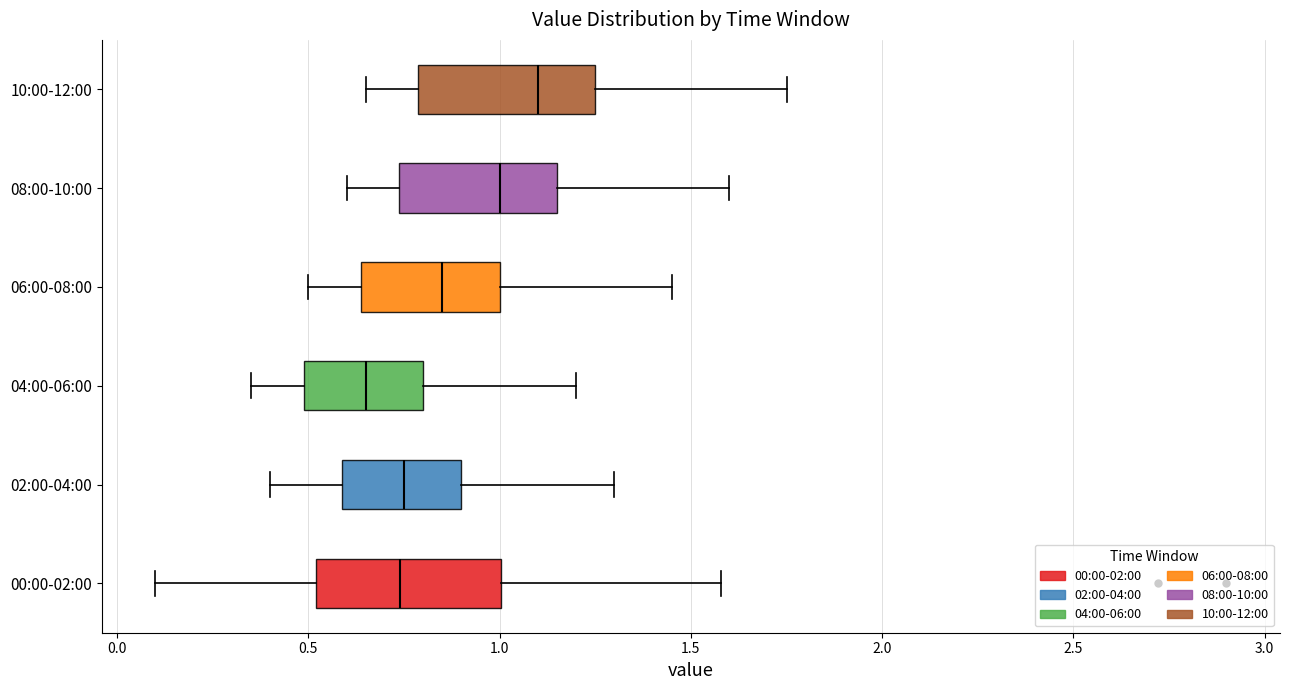

Reading bottom to top, read every box against the x-axis: the position of its median line, the range the box covers, and the ends of its whiskers. The values are not printed on the chart, so give them approximately, as read against the axis.

00:00-02:00: median 0.75, box 0.50 to 1.00, whiskers 0.10 to 1.60
02:00-04:00: median 0.75, box 0.60 to 0.90, whiskers 0.40 to 1.30
04:00-06:00: median 0.65, box 0.50 to 0.80, whiskers 0.35 to 1.20
06:00-08:00: median 0.85, box 0.65 to 1.00, whiskers 0.50 to 1.45
08:00-10:00: median 1.00, box 0.75 to 1.15, whiskers 0.60 to 1.60
10:00-12:00: median 1.10, box 0.80 to 1.25, whiskers 0.65 to 1.75